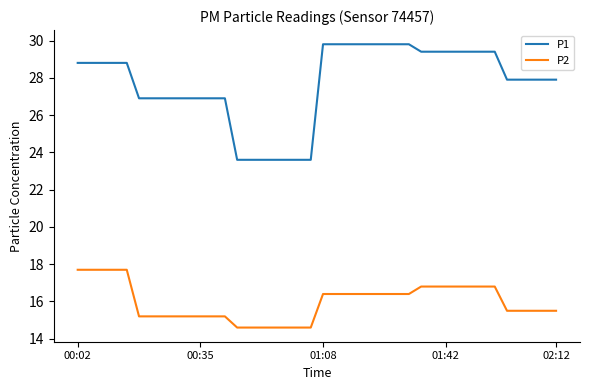

Rank the series by their average value, from highest to lowest.

P1, P2